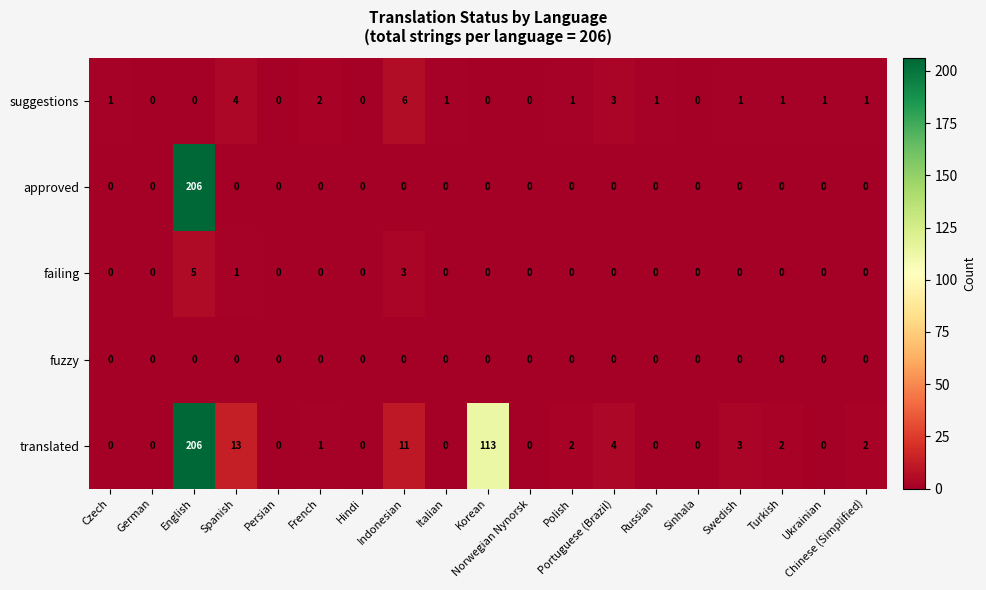

Is it true that translated equals 0 at Russian?

True